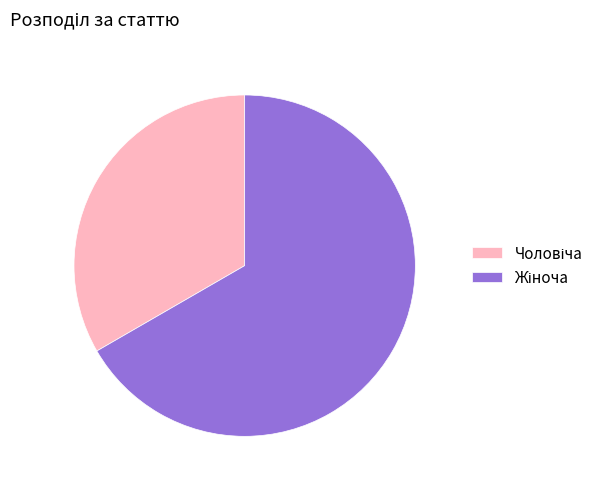

How many slices are in this pie chart?

2